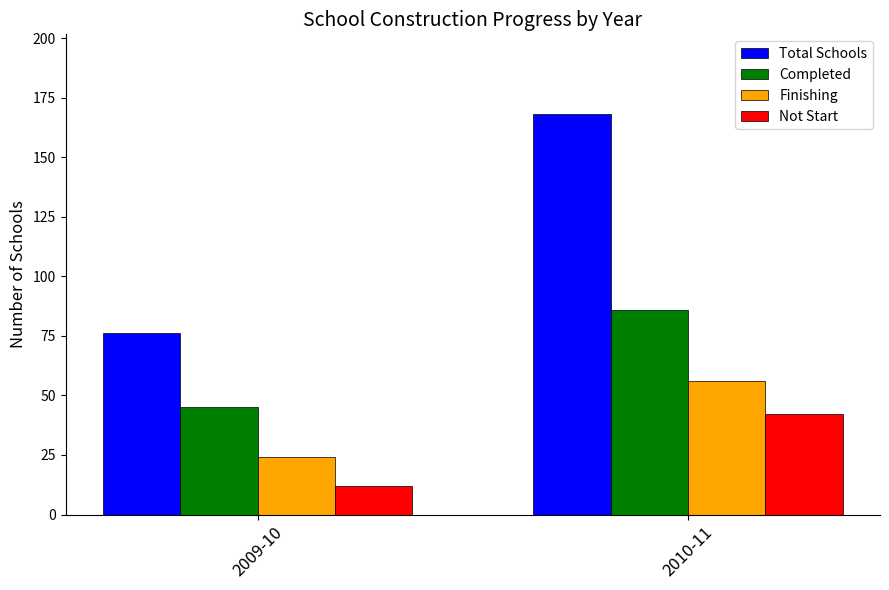

Reading right to left, extract all data points from this chart.

Total Schools: 168	76
Completed: 86	45
Finishing: 56	24
Not Start: 42	12